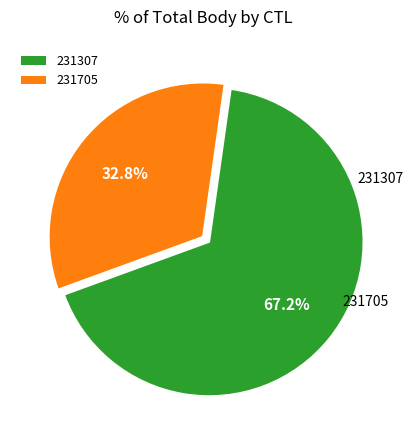

Does any single category account for the majority?

Yes